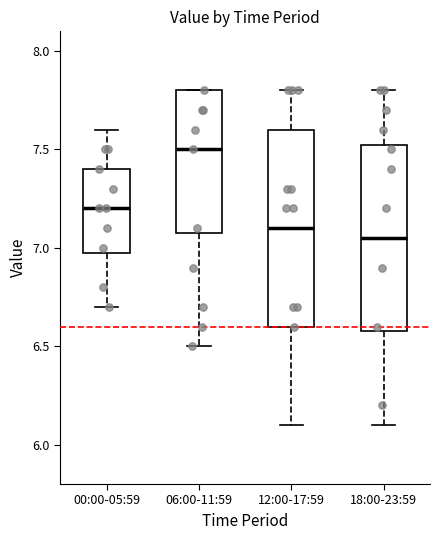

Reading left to right, transcribe this box plot: for each box, give where its median line is, the range the box spans, and where its two whiskers end, as read against the y-axis. The values are not printed on the chart, so give them approximately, as read against the axis.

00:00-05:59: median 7.20, box 7.00 to 7.40, whiskers 6.70 to 7.60
06:00-11:59: median 7.50, box 7.10 to 7.80, whiskers 6.50 to 7.80
12:00-17:59: median 7.10, box 6.60 to 7.60, whiskers 6.10 to 7.80
18:00-23:59: median 7.05, box 6.60 to 7.55, whiskers 6.10 to 7.80